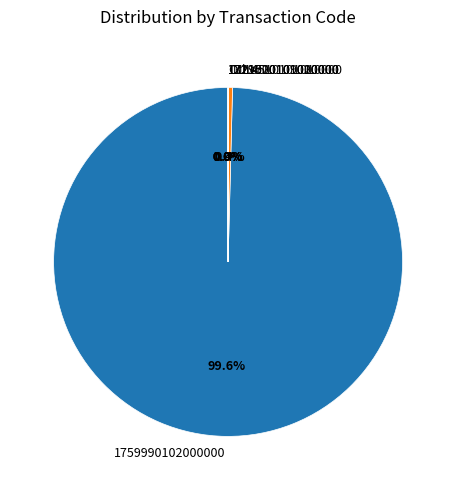

Is there a majority slice in this chart?

Yes